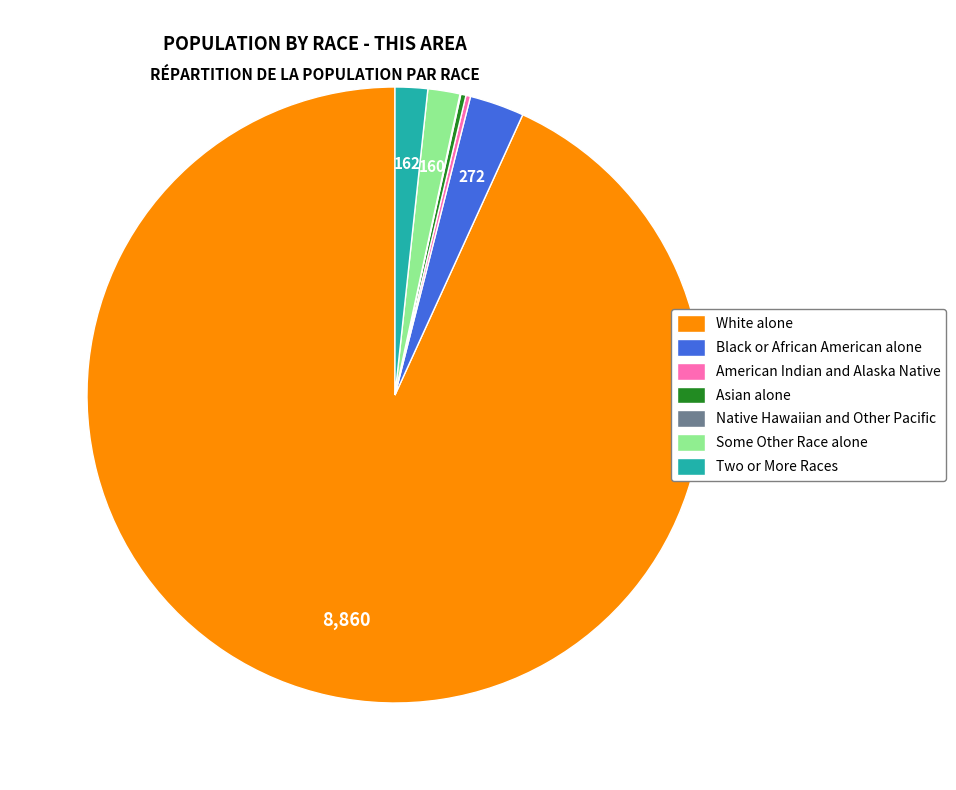

Is there a majority slice in this chart?

Yes